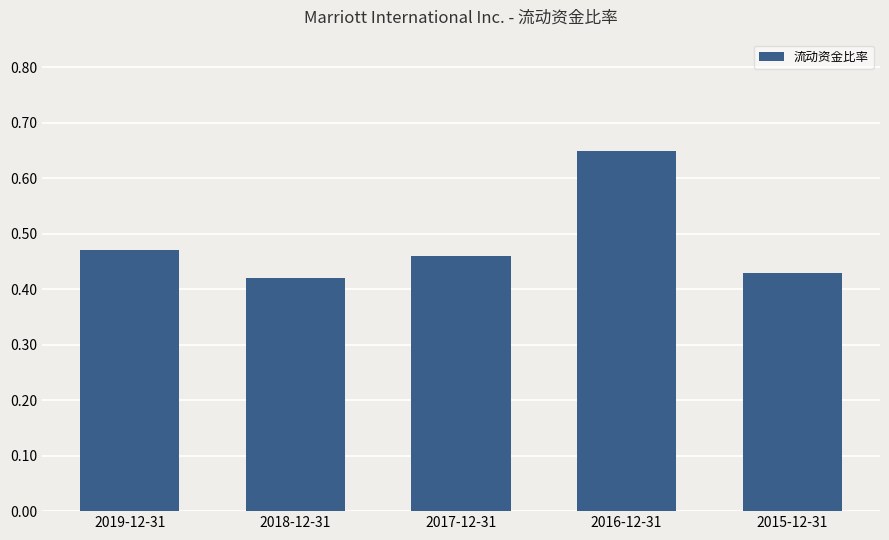

The value at 2015-12-31 is 0.3. True or false?

False